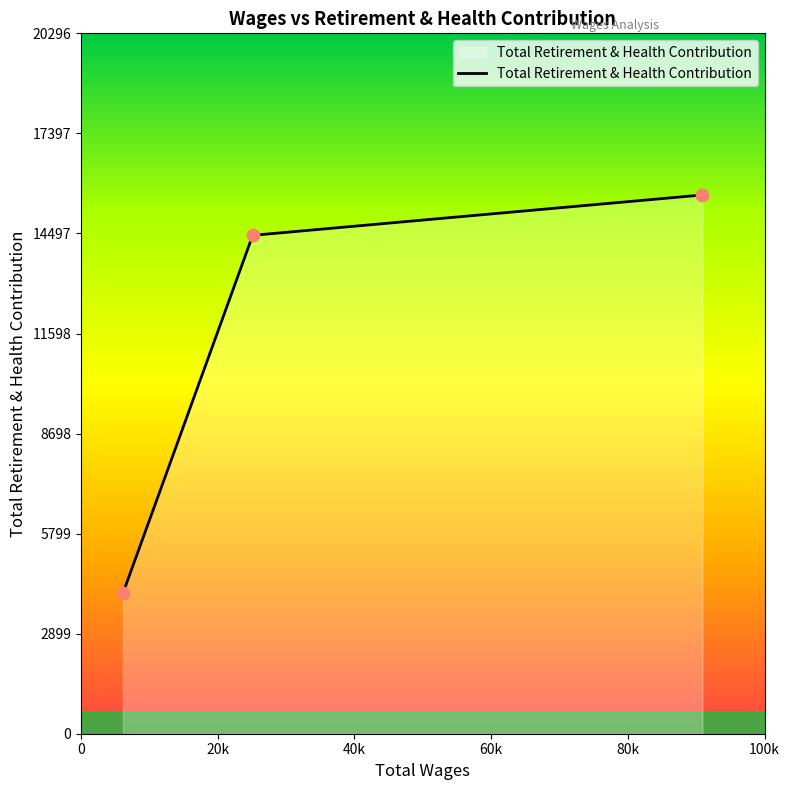

What is the sum of all values?

34129